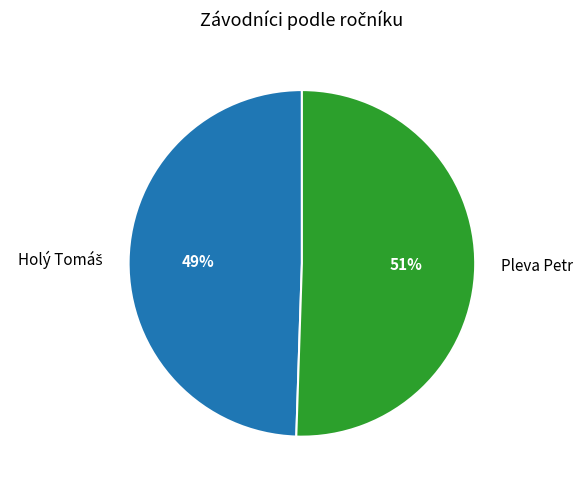

True or false: Pleva Petr accounts for 51% of the total.

True